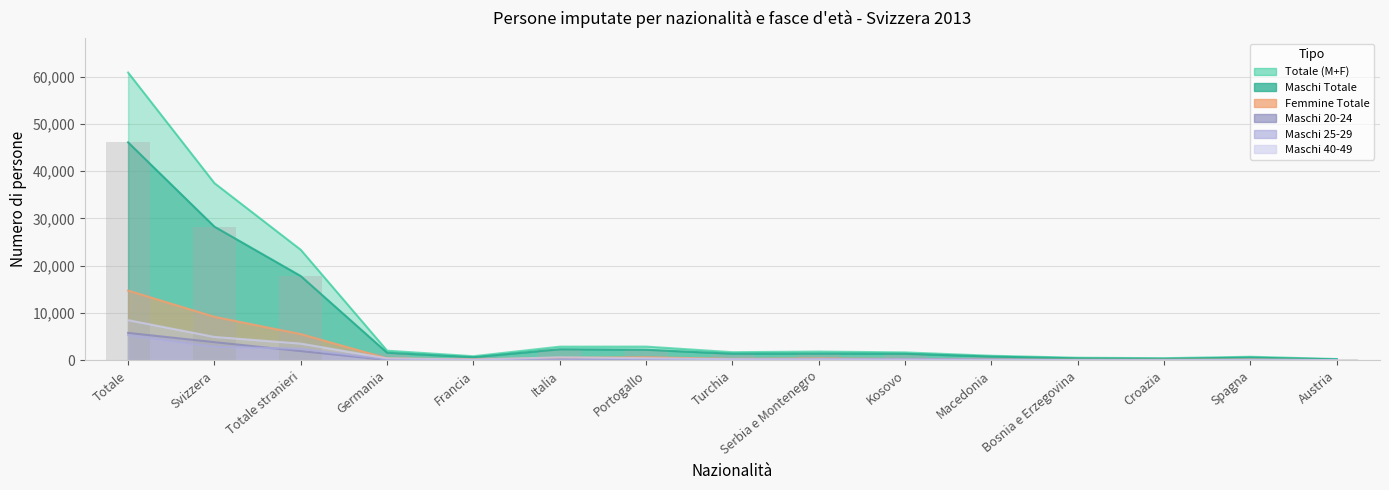

What is the sum of the Maschi 25-29 values at Bosnia e Erzegovina and Portogallo?

337